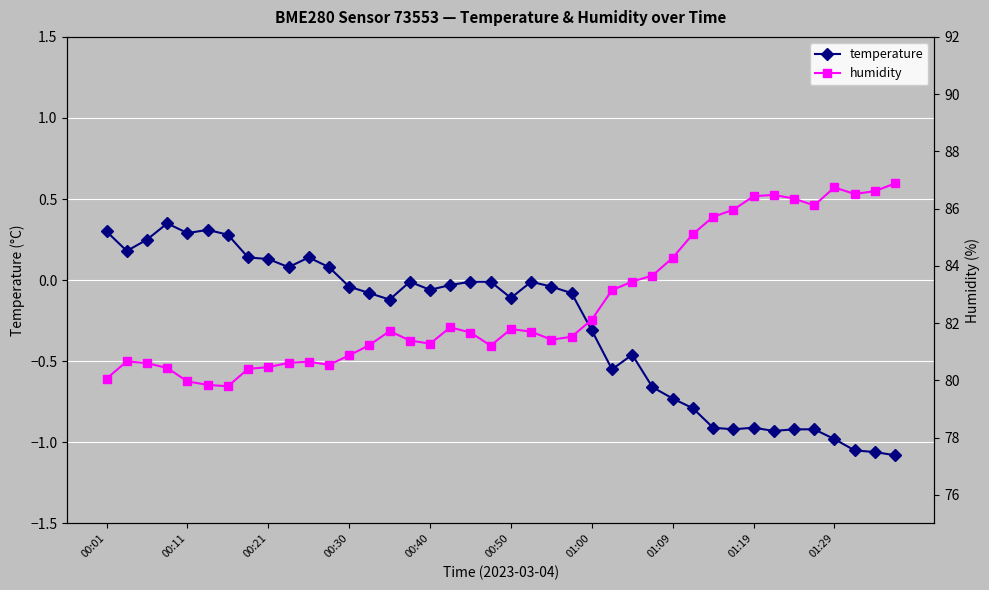

Which series has the largest total across all categories?

humidity